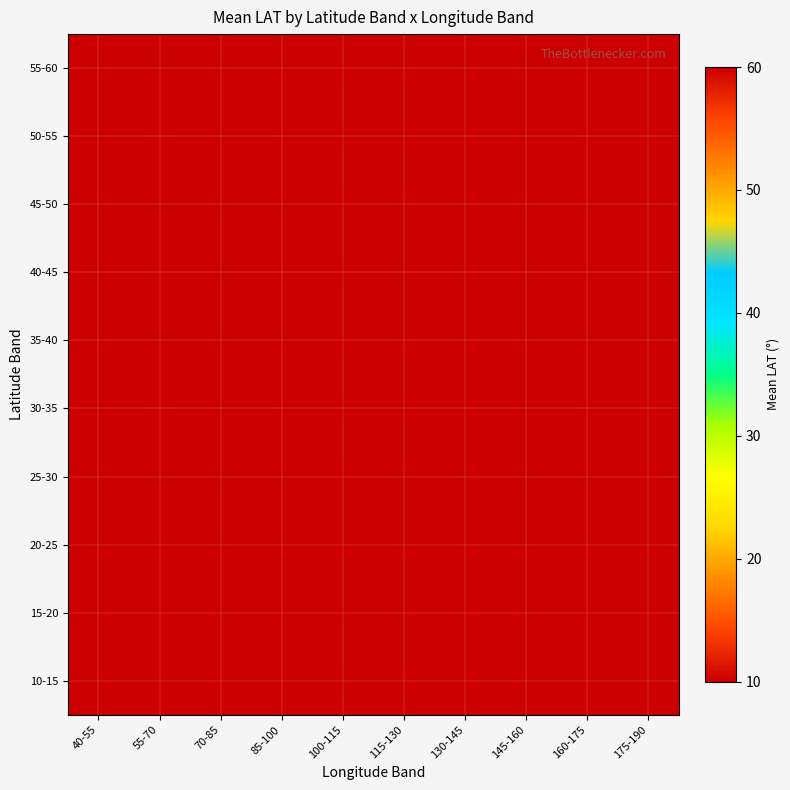

List the series in order of their peak value, lowest first.

10-15, 15-20, 20-25, 25-30, 30-35, 35-40, 40-45, 45-50, 50-55, 55-60